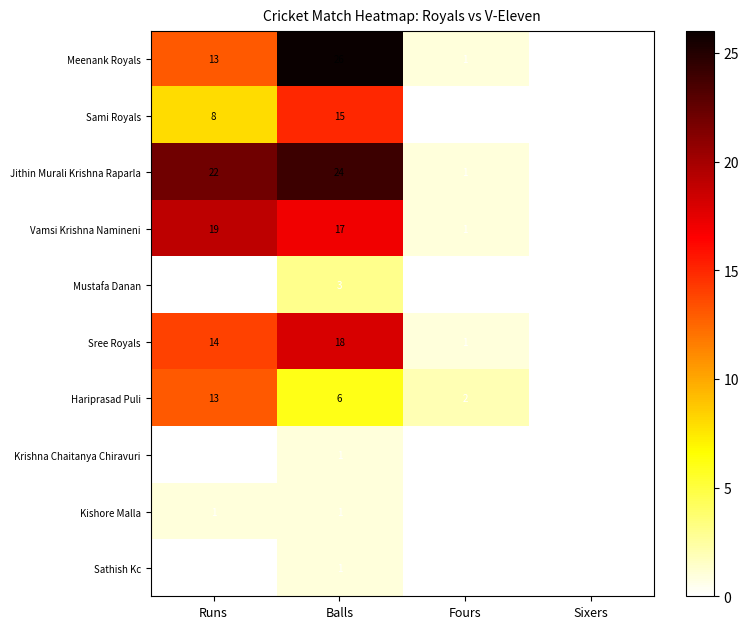

True or false: Meenank Royals has a value of 1 at Fours.

True